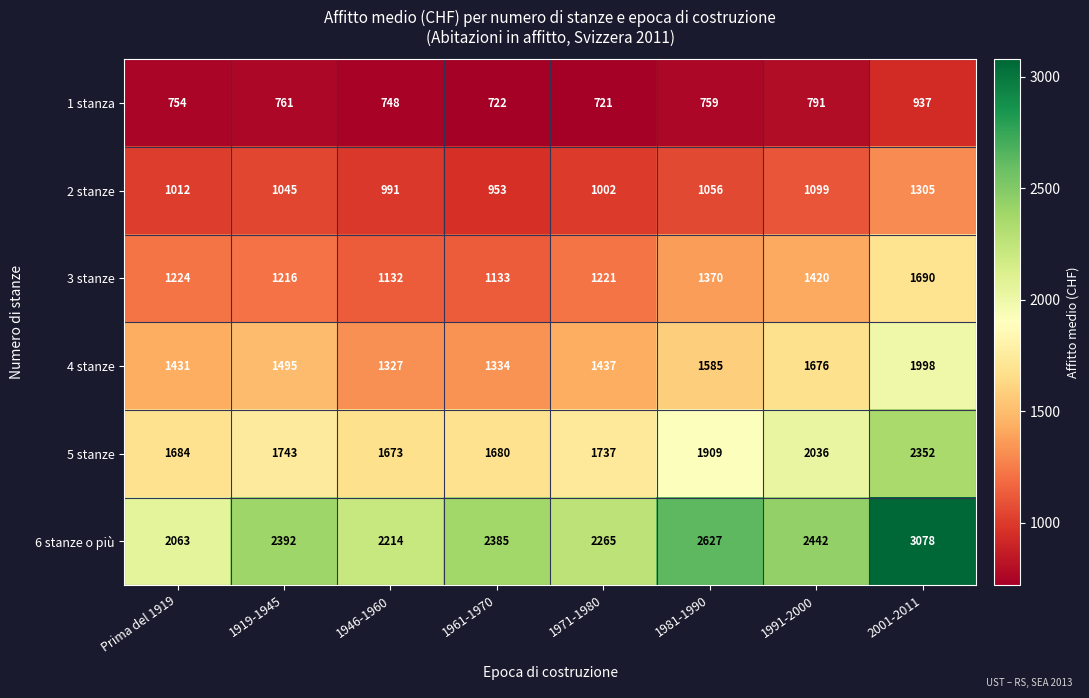

At 1946-1960, list the series in order from smallest to largest.

1 stanza, 2 stanze, 3 stanze, 4 stanze, 5 stanze, 6 stanze o più